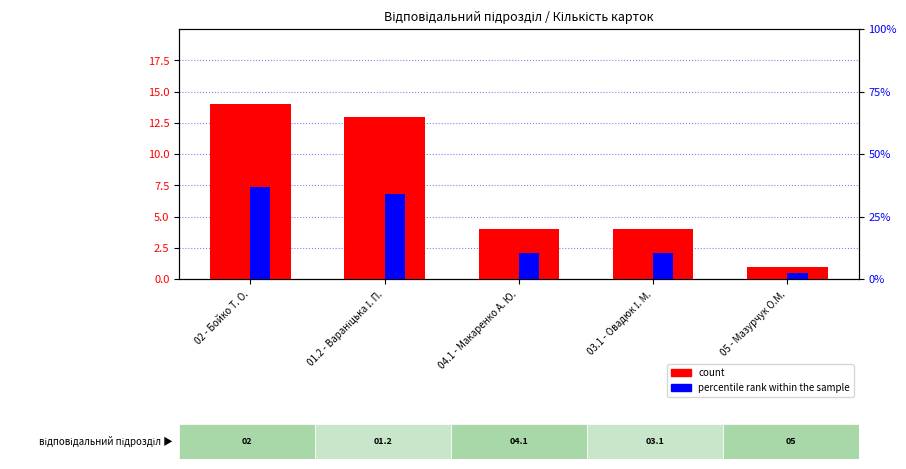

True or false: percentile rank within the sample has a value of 6.9 at 04.1 - Макаренко А. Ю..

False